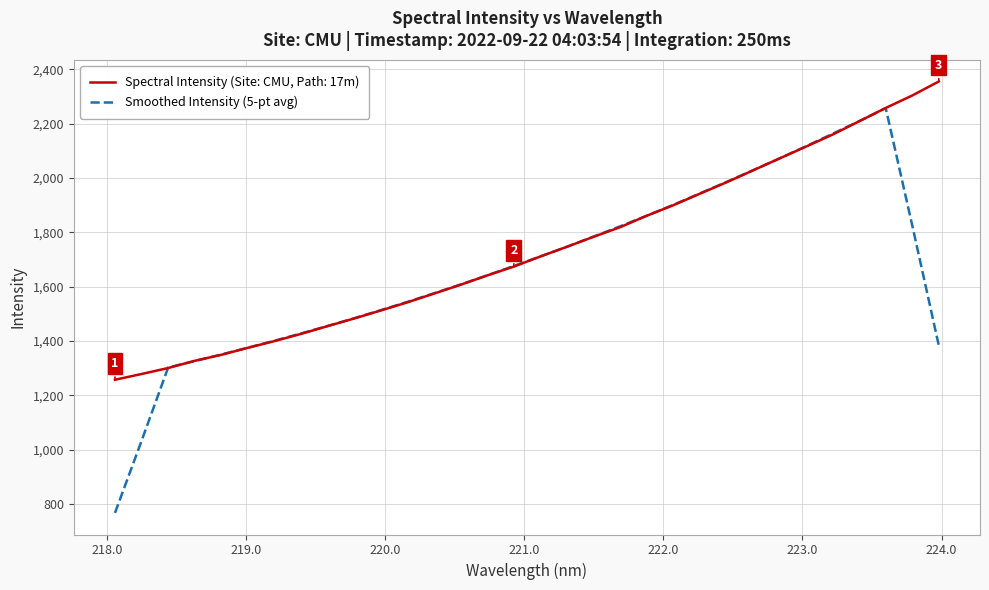

List the series in order of their peak value, lowest first.

Smoothed Intensity (5-pt avg), Spectral Intensity (Site: CMU, Path: 17m)